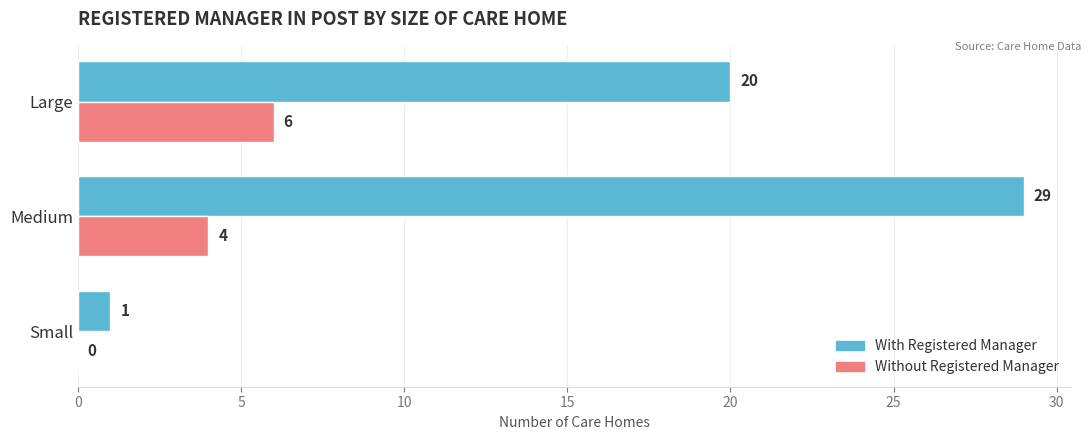

At which category is the sum across all series the highest?

Medium